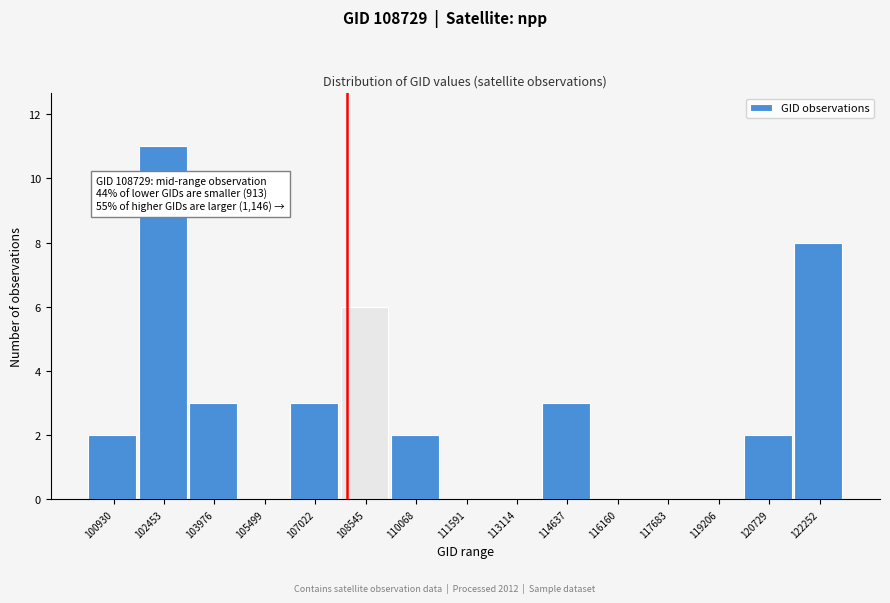

Reading left to right, list all the values displayed in this chart.

100930=2	102453=11	103976=3	105499=0	107022=3	108545=6	110068=2	111591=0	113114=0	114637=3	116160=0	117683=0	119206=0	120729=2	122252=8